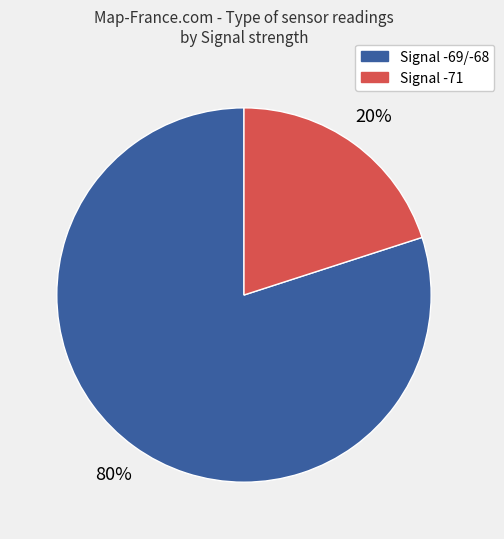

To the nearest percent, what portion does Signal -69/-68 represent?

80%